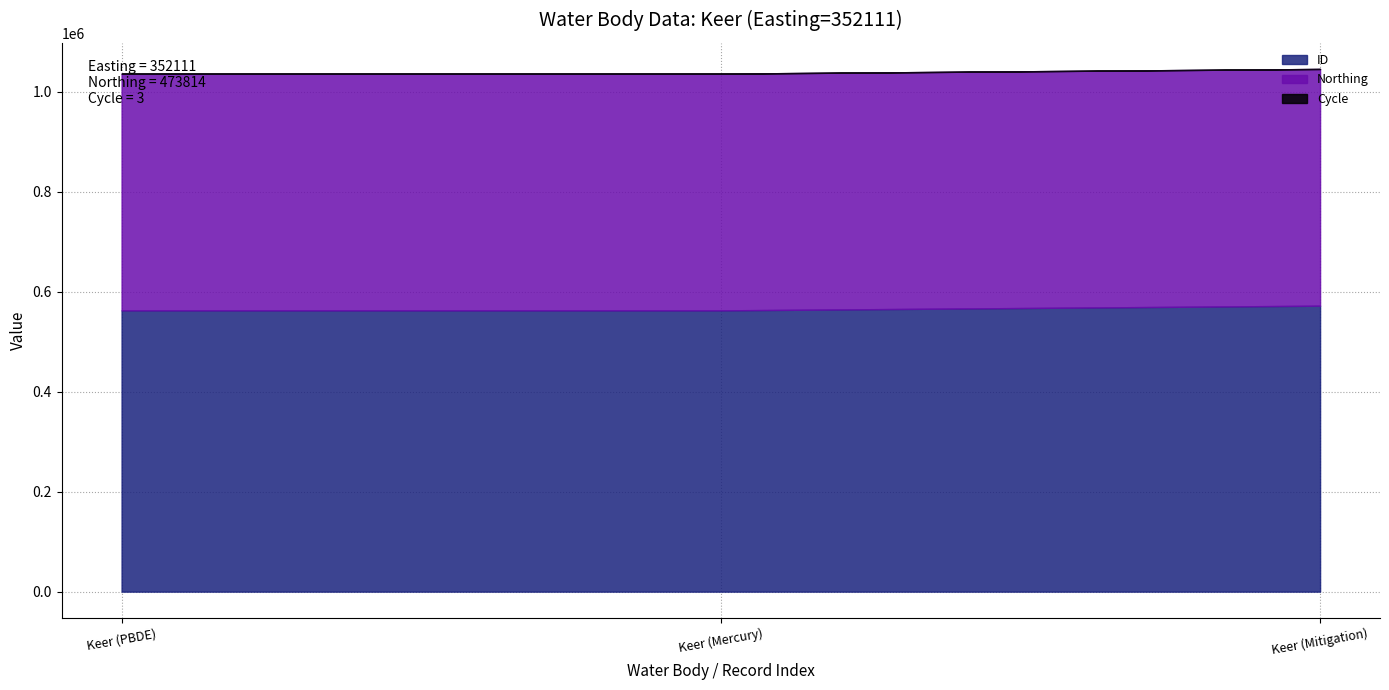

Rank the series by their average value, from lowest to highest.

Cycle, Northing, ID